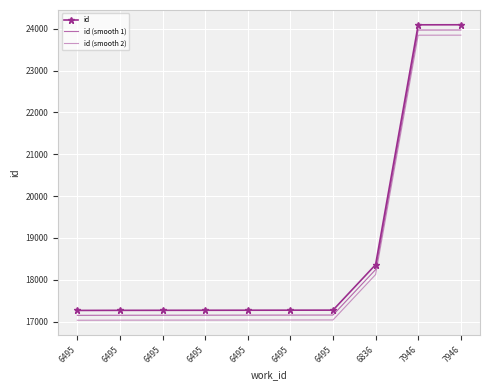

Rank the categories by id (smooth 2) value from lowest to highest.

6495, 6495, 6495, 6495, 6495, 6495, 6495, 6836, 7946, 7946